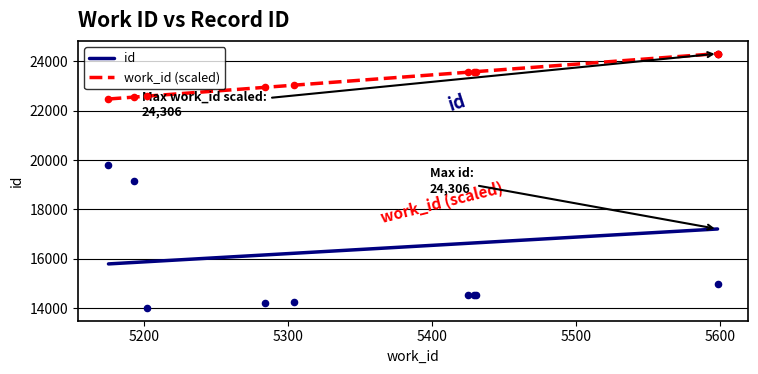

True or false: work_id (scaled) and id intersect in this chart.

False